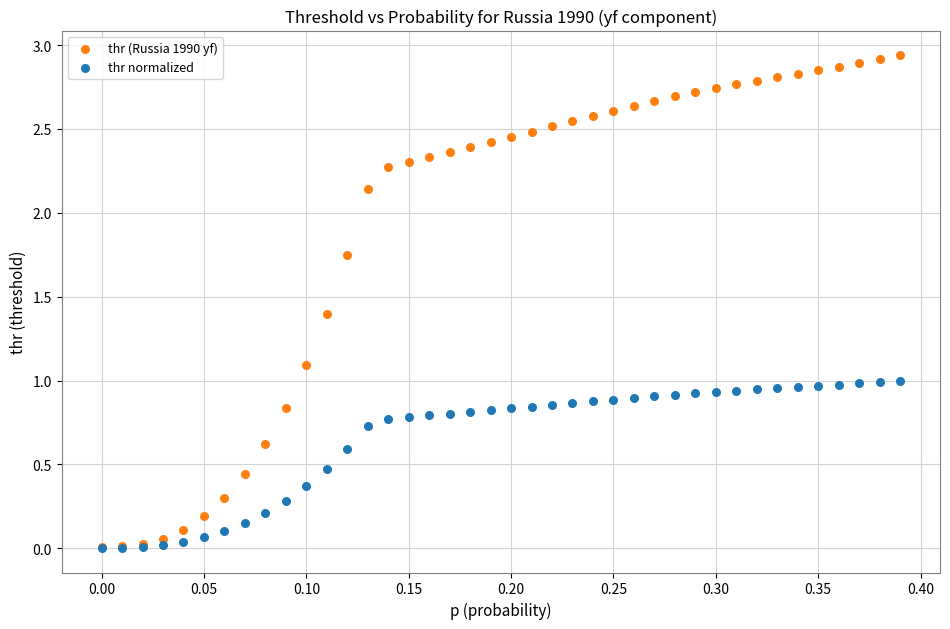

Which series has the largest Y range (max minus min)?

thr (Russia 1990 yf)